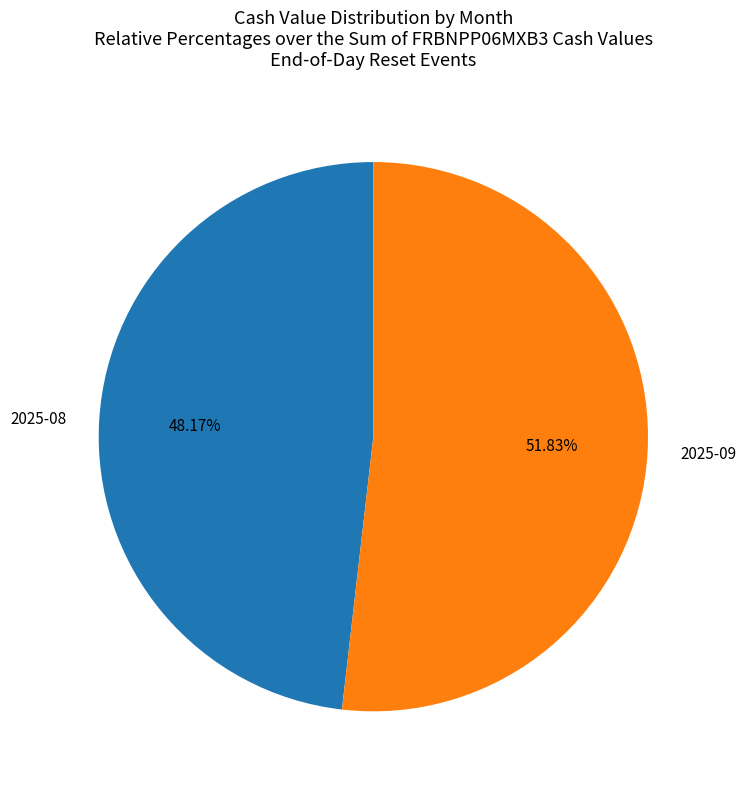

Rank the categories by value from lowest to highest.

2025-08, 2025-09